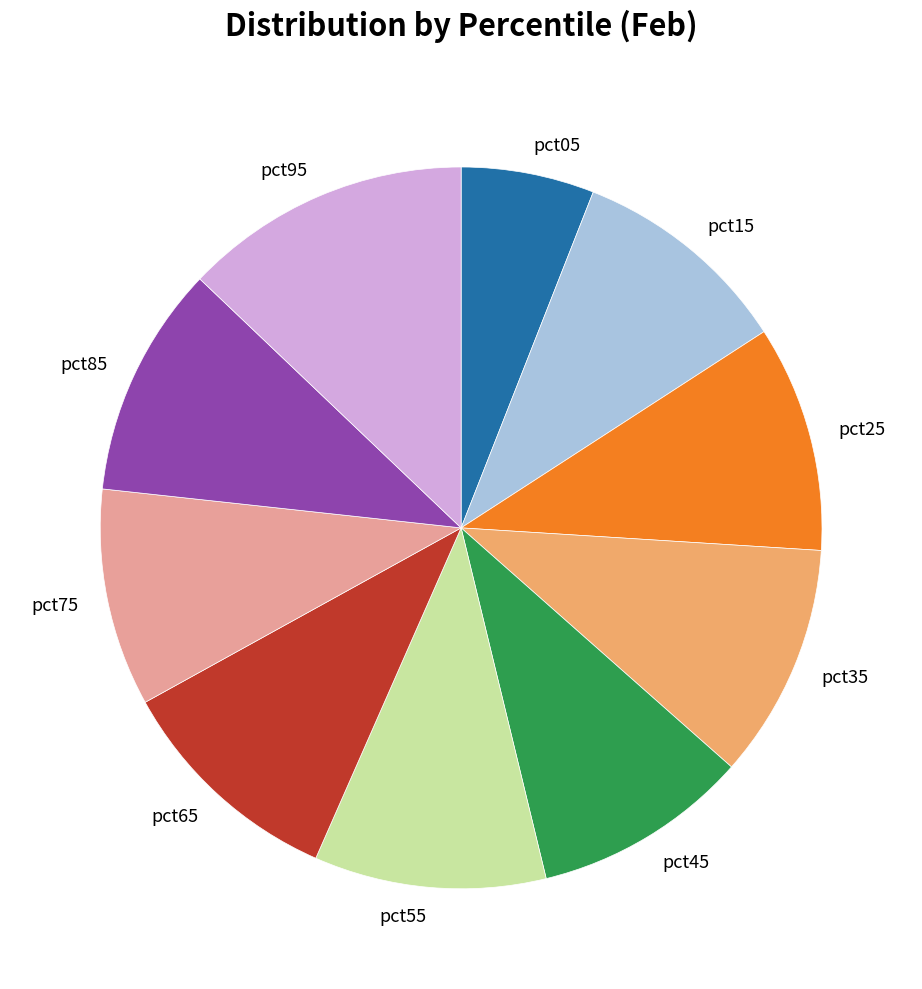

The pct15 slice represents 10% of the pie. True or false?

True